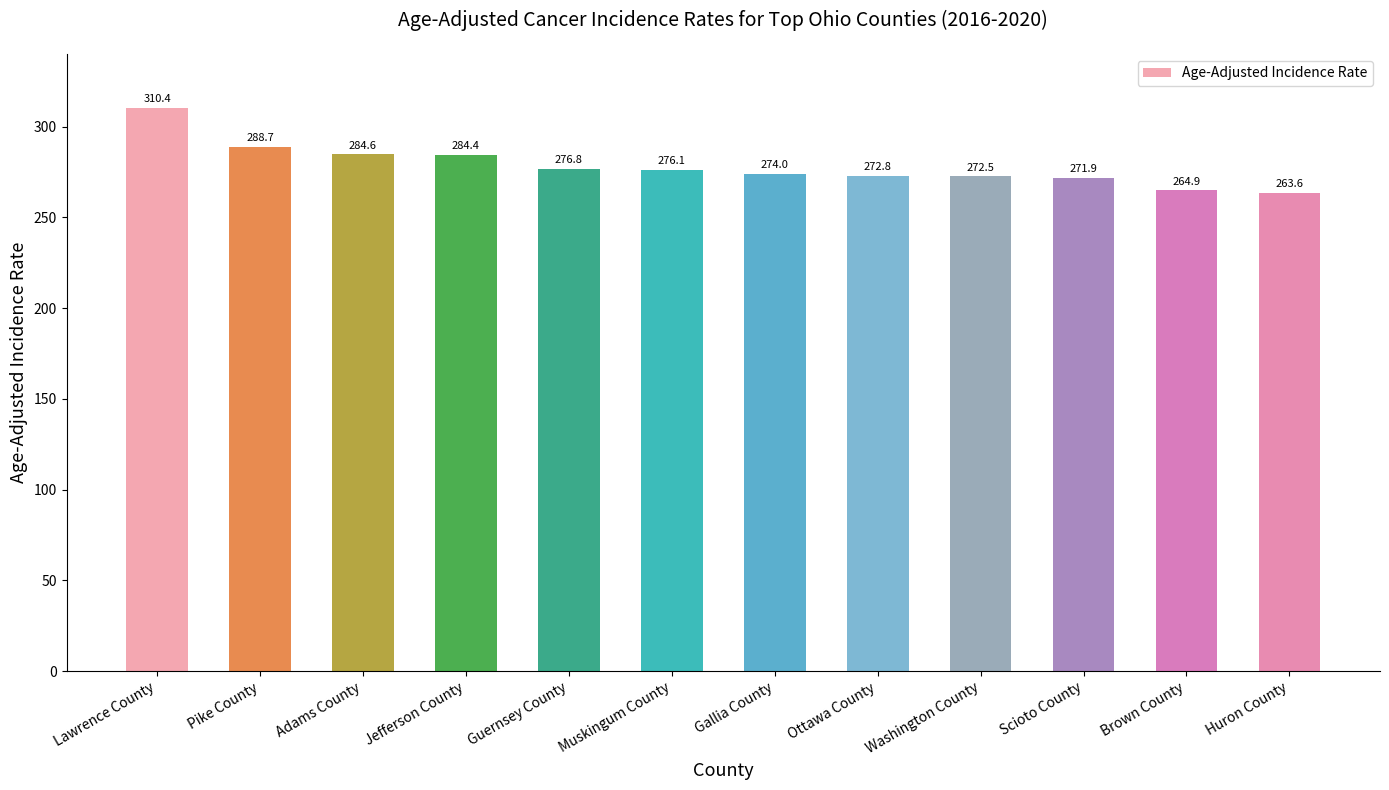

How many data points does each series have?

12